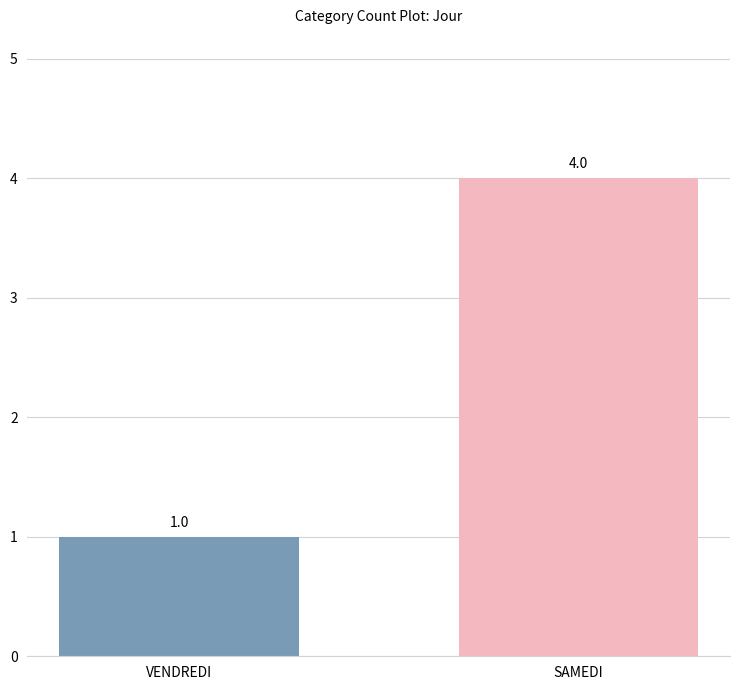

Between SAMEDI and VENDREDI, which is larger?

SAMEDI